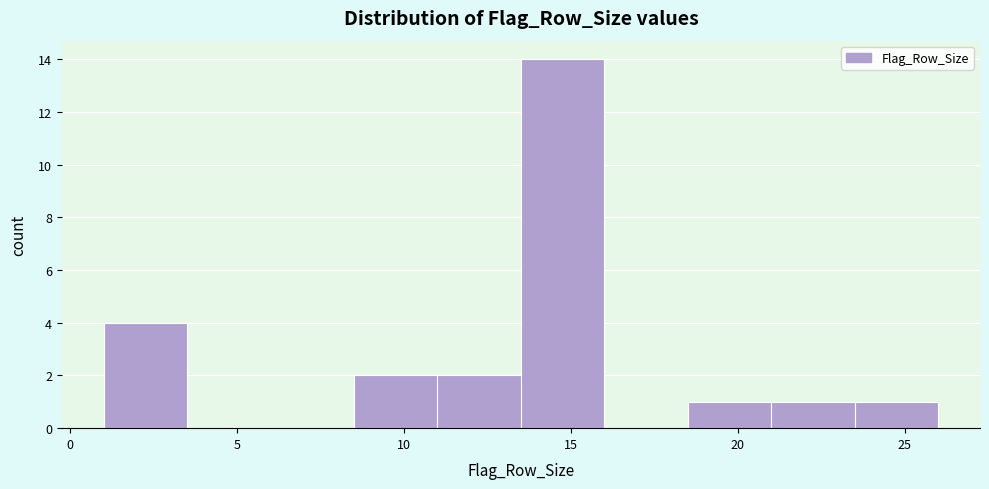

Which range on the x-axis has the tallest bar?

13.5 to 16.0